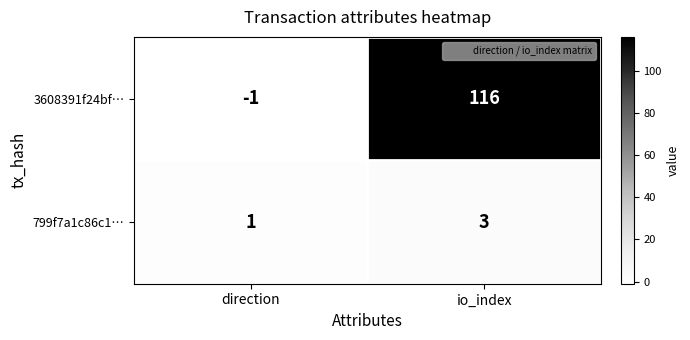

List the series in order of their peak value, lowest first.

799f7a1c86c1…, 3608391f24bf…